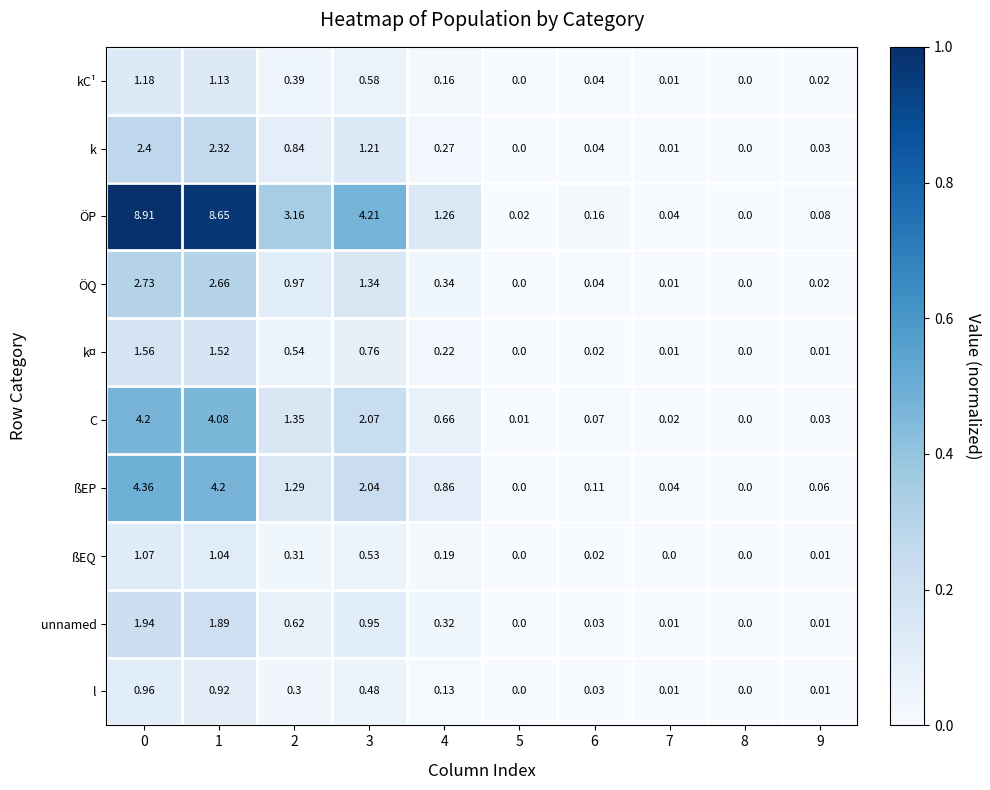

Which series has the largest range (max minus min)?

ÖP